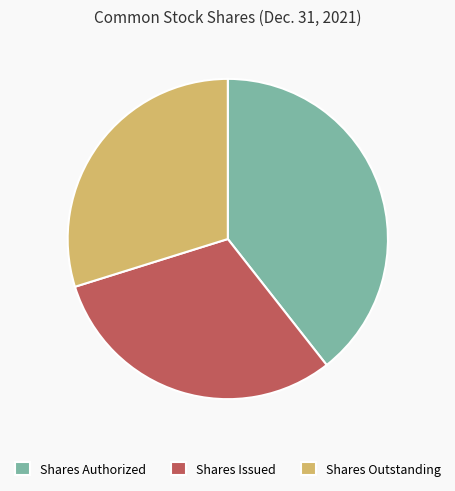

How many slices are in this pie chart?

3